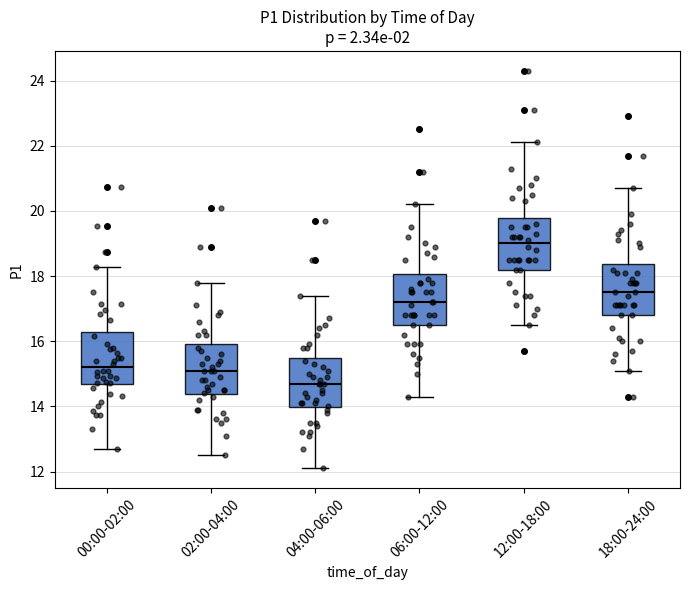

Which box has the lowest median line?

04:00-06:00